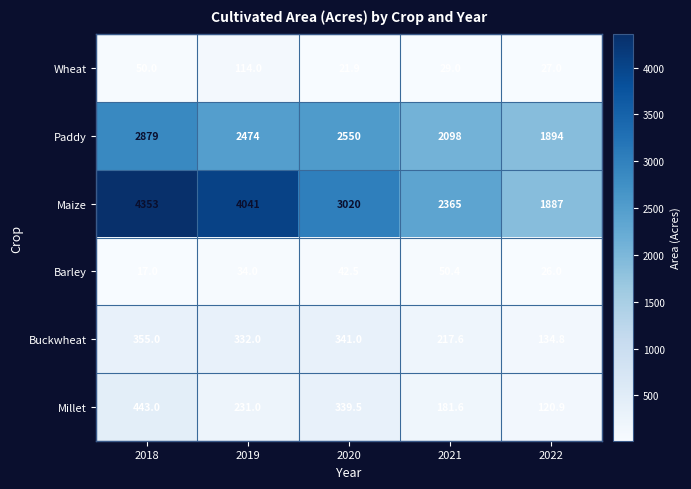

Which series has the widest spread of values?

Maize